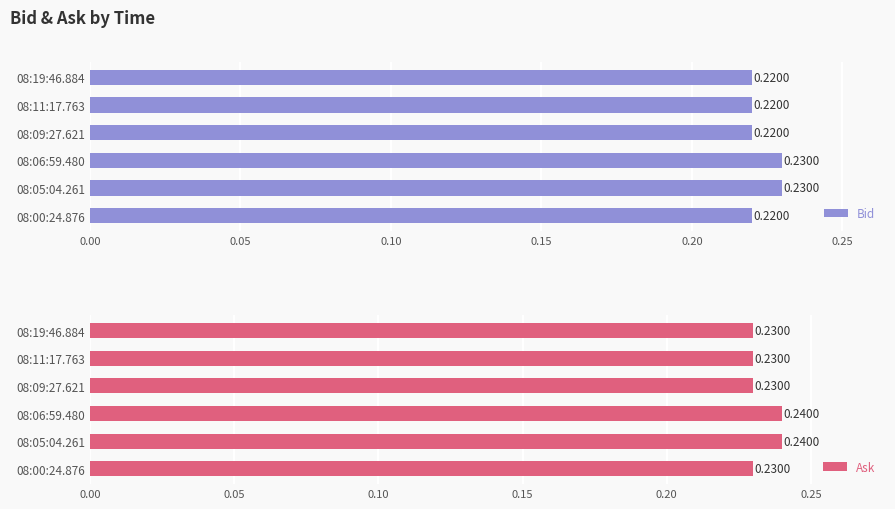

At 08:11:17.763, list the series in order from smallest to largest.

Bid, Ask